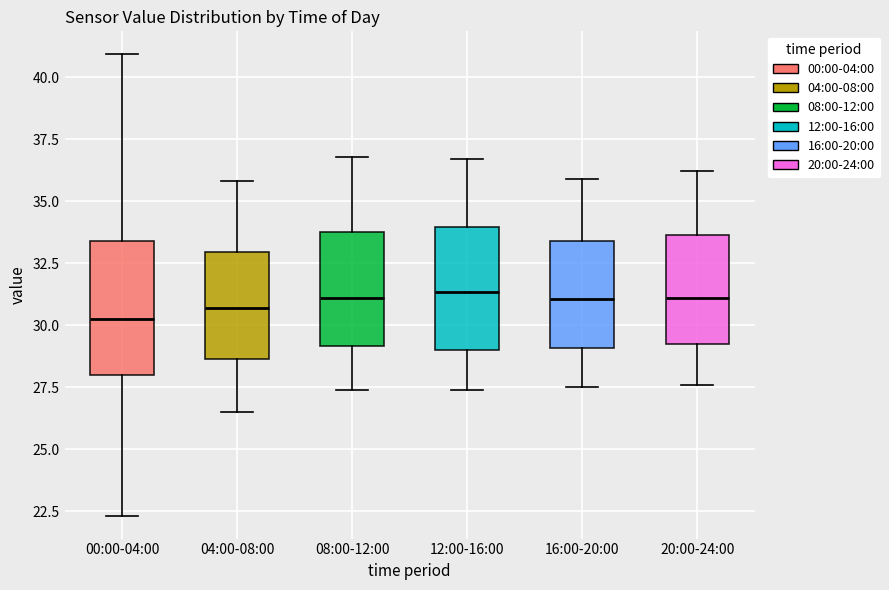

Reading left to right, read every box against the y-axis: the position of its median line, the range the box covers, and the ends of its whiskers. The values are not printed on the chart, so give them approximately, as read against the axis.

00:00-04:00: median 30.5, box 28.0 to 33.5, whiskers 22.5 to 41.0
04:00-08:00: median 30.5, box 28.5 to 33.0, whiskers 26.5 to 36.0
08:00-12:00: median 31.0, box 29.0 to 34.0, whiskers 27.5 to 37.0
12:00-16:00: median 31.5, box 29.0 to 34.0, whiskers 27.5 to 36.5
16:00-20:00: median 31.0, box 29.0 to 33.5, whiskers 27.5 to 36.0
20:00-24:00: median 31.0, box 29.5 to 33.5, whiskers 27.5 to 36.0